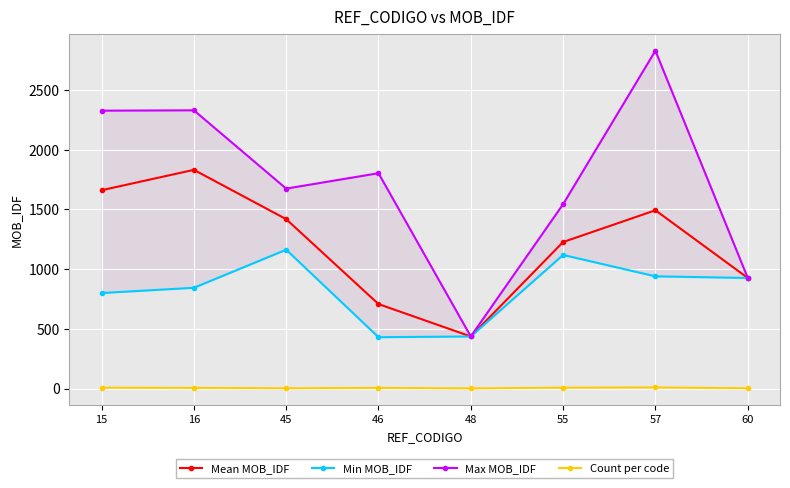

Reading right to left, what are all the values shown in this chart?

Mean MOB_IDF: 60=927.0	57=1493.4	55=1227.3	48=436.0	46=707.6	45=1419.0	16=1832.2	15=1661.3
Min MOB_IDF: 60=926.0	57=940.0	55=1119.0	48=436.0	46=430.0	45=1163.0	16=844.0	15=800.0
Max MOB_IDF: 60=928.0	57=2830.0	55=1544.0	48=436.0	46=1804.0	45=1675.0	16=2331.0	15=2328.0
Count per code: 60=2.0	57=9.0	55=7.0	48=1.0	46=5.0	45=2.0	16=5.0	15=7.0